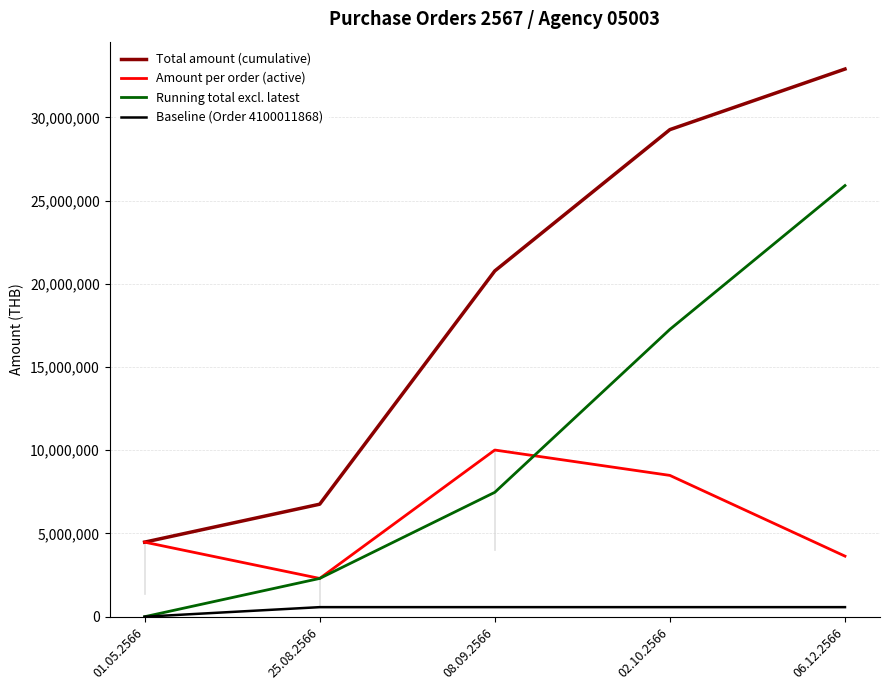

What is the sum of the Baseline (Order 4100011868) values at 25.08.2566 and 02.10.2566?

1150000.0